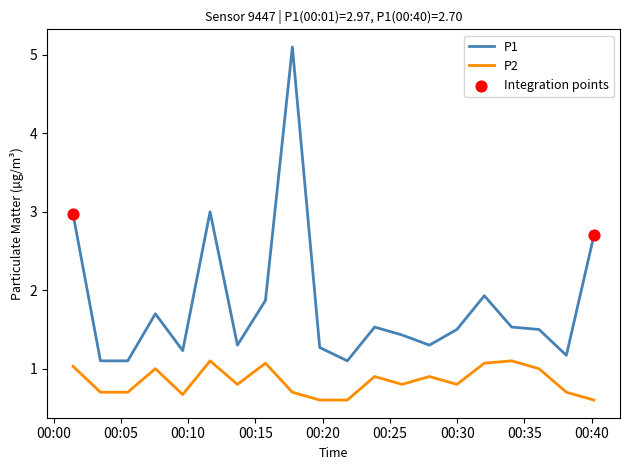

Which series has the largest total across all categories?

P1